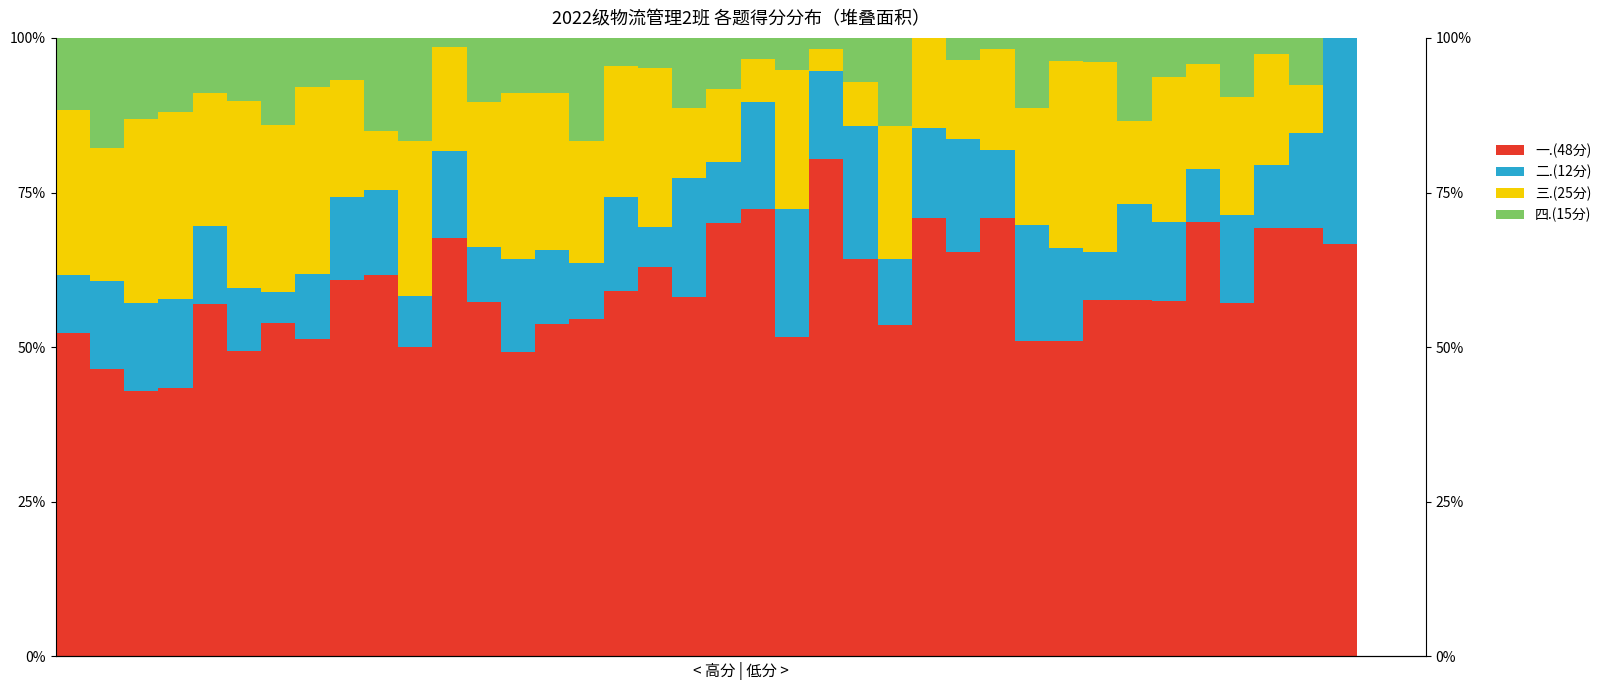

Between 3 and 30, which series saw the biggest shift?

一.(48分)